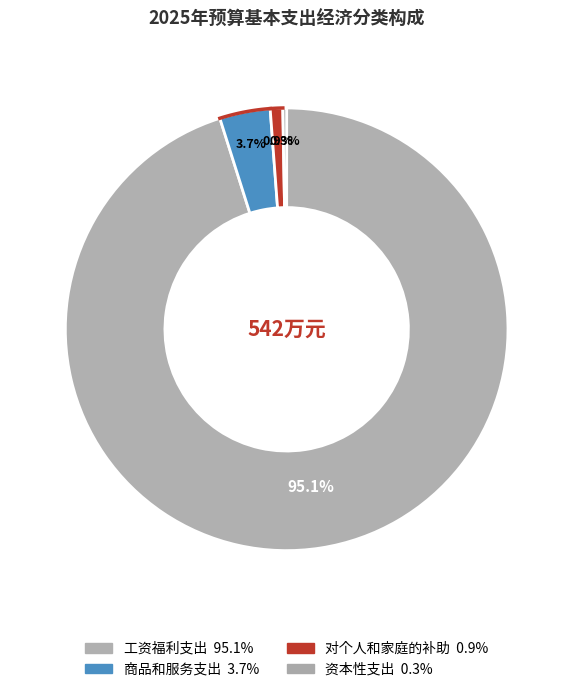

Rank the categories by value from lowest to highest.

资本性支出, 对个人和家庭的补助, 商品和服务支出, 工资福利支出